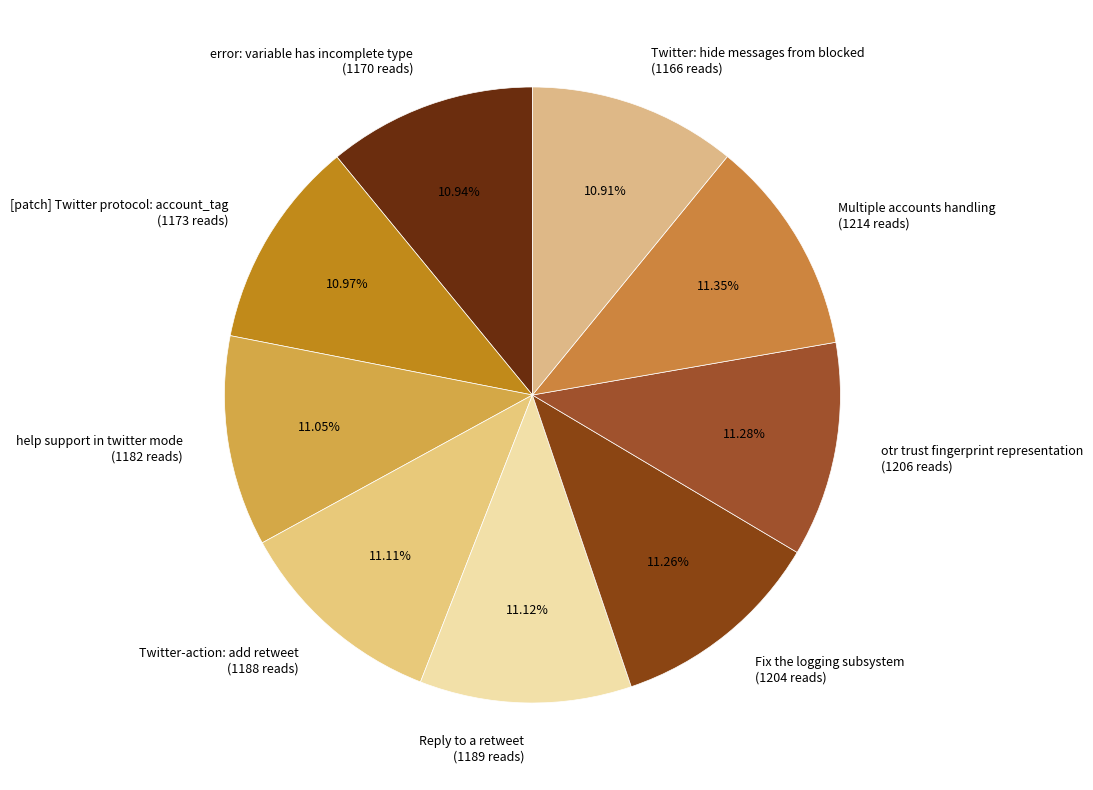

Is there any slice that represents more than half of the pie?

No